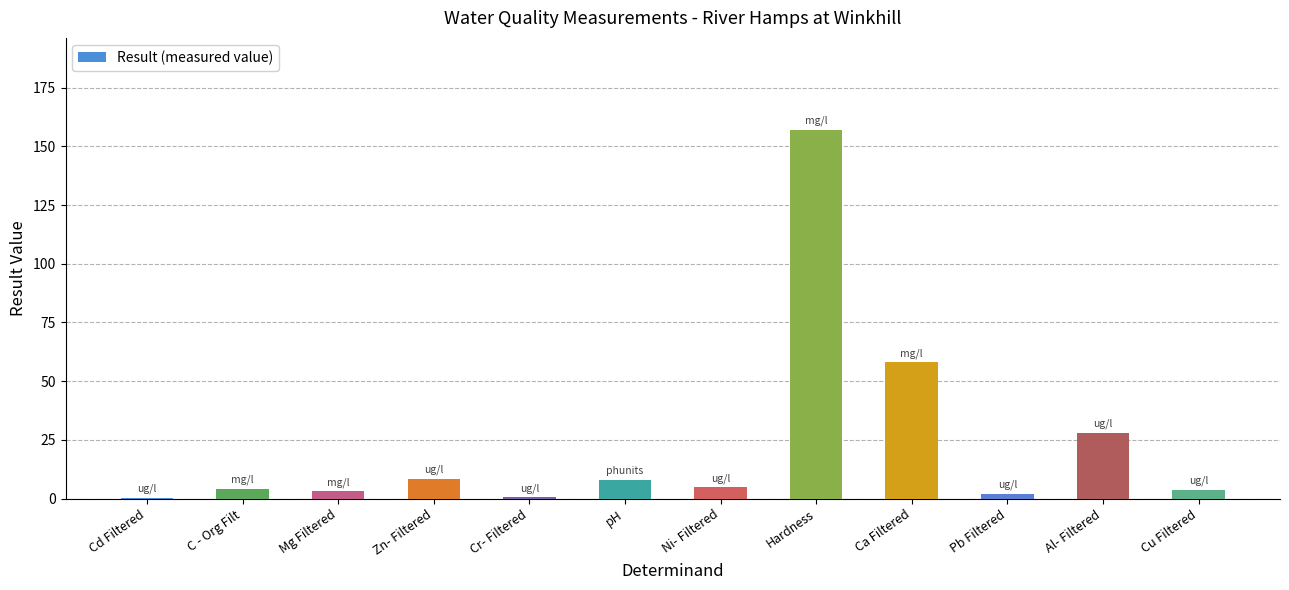

How many series are shown in this chart?

1